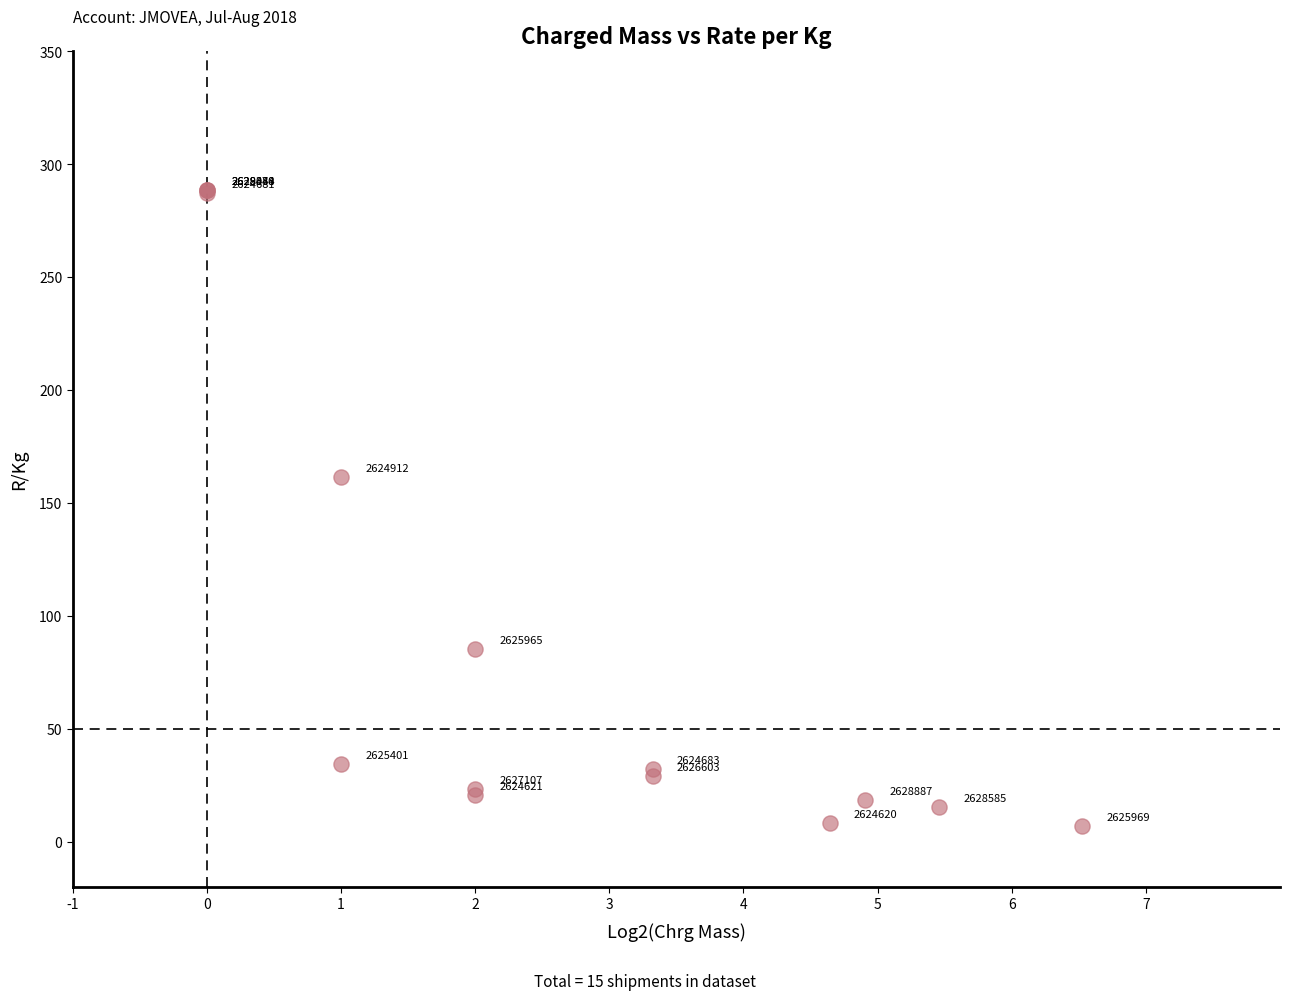

What Y value in the scatter plot is closest to 147?

161.5